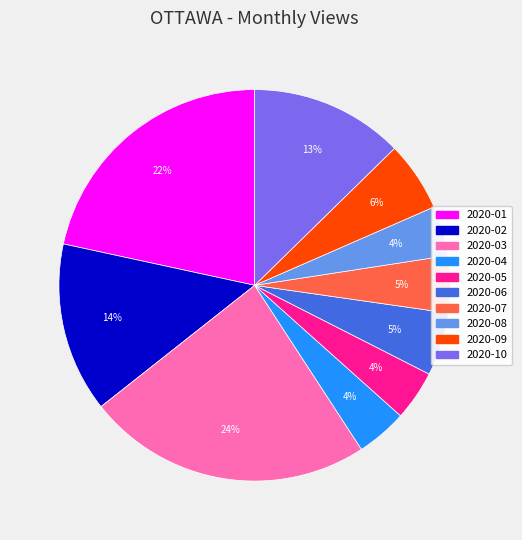

Is there a majority slice in this chart?

No